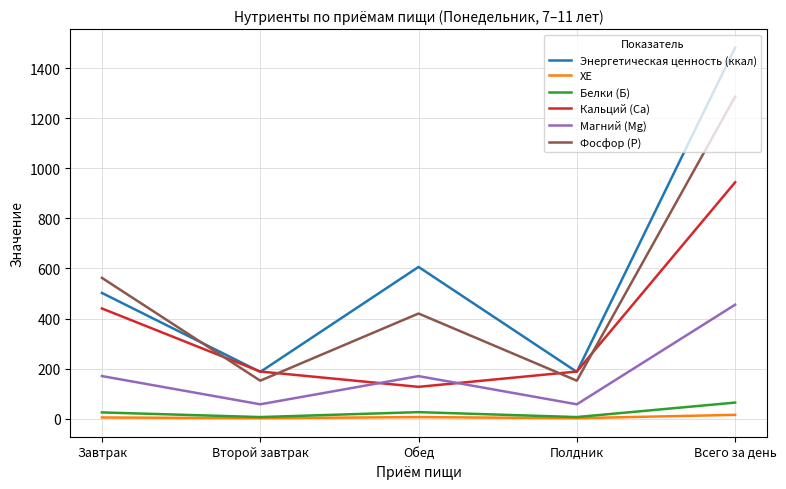

Which series has the widest spread of values?

Энергетическая ценность (ккал)